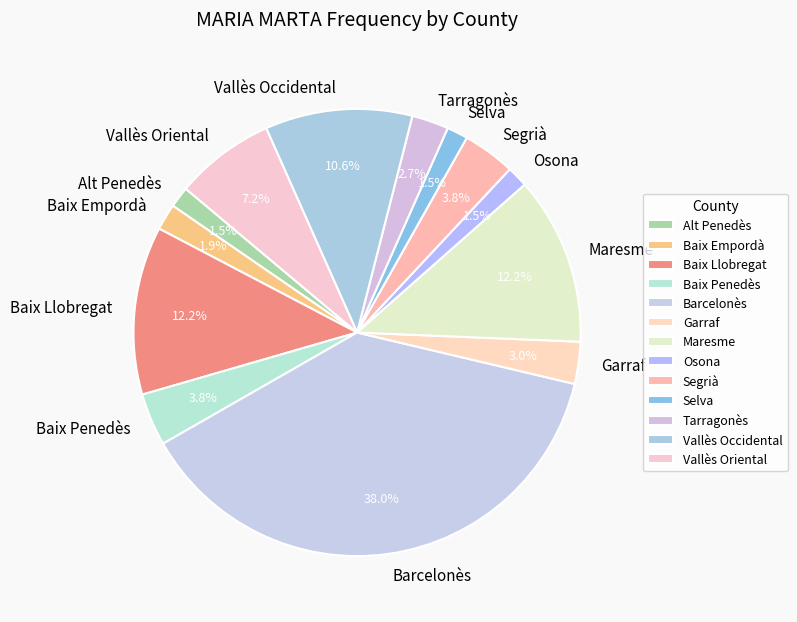

What percentage is NOT represented by Osona?

98.5%